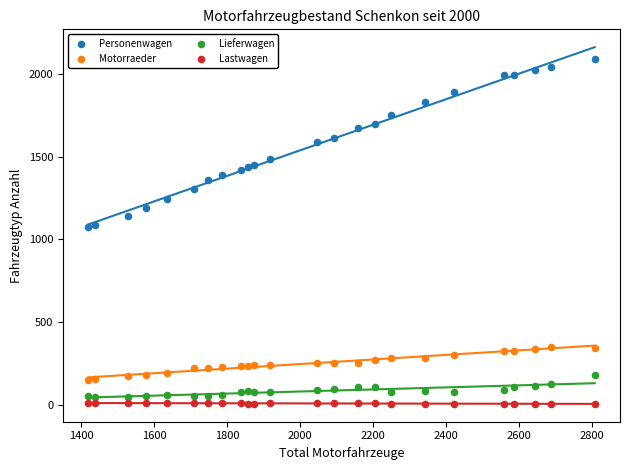

What are all the series names shown in the legend?

Personenwagen, Motorraeder, Lieferwagen, Lastwagen